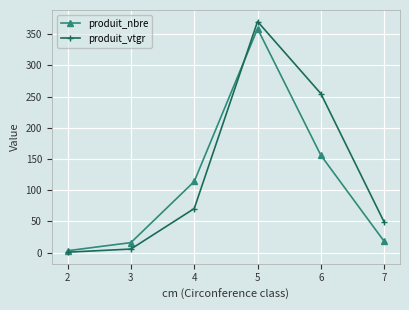

Which series has the largest range (max minus min)?

produit_vtgr